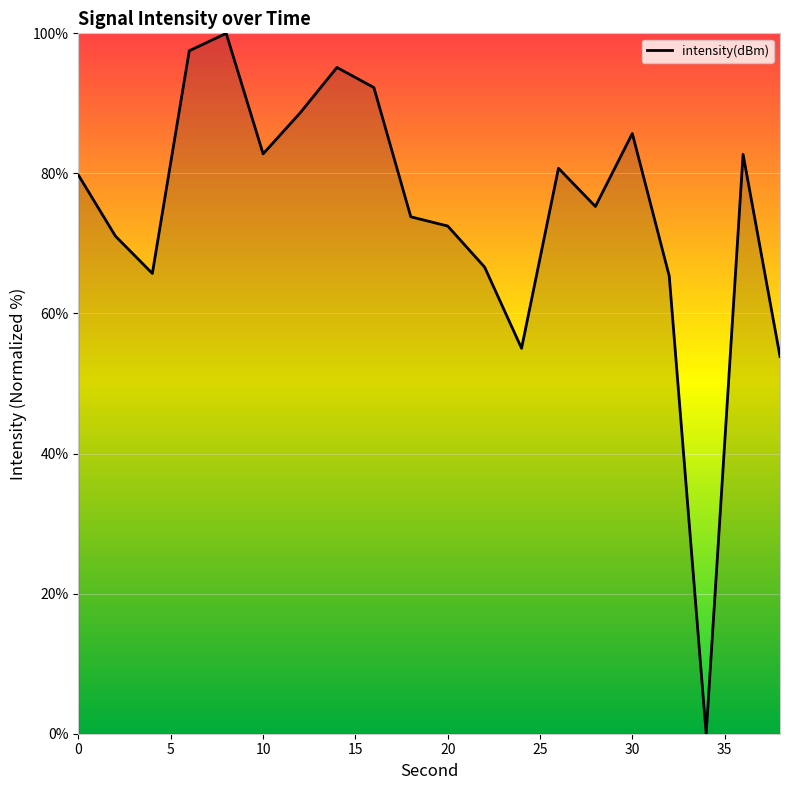

What is the difference between the maximum and minimum values?

100.0